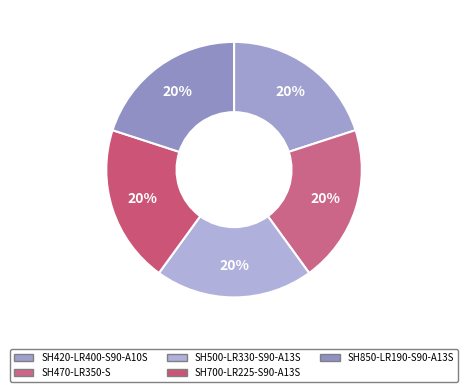

Which category has the smallest portion of the pie?

SH500-LR330-S90-A13S